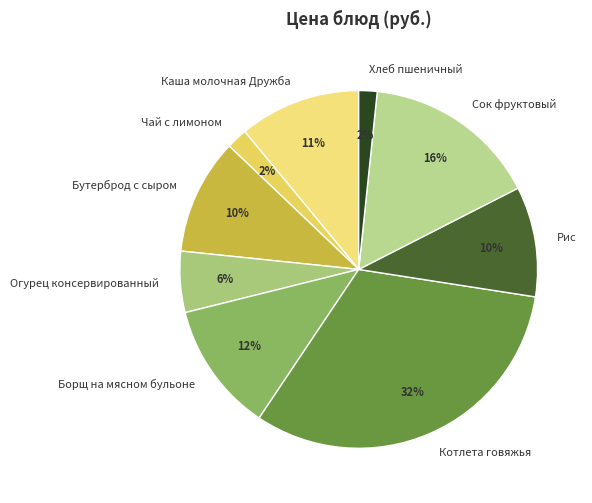

To the nearest percent, what portion does Чай с лимоном represent?

2%